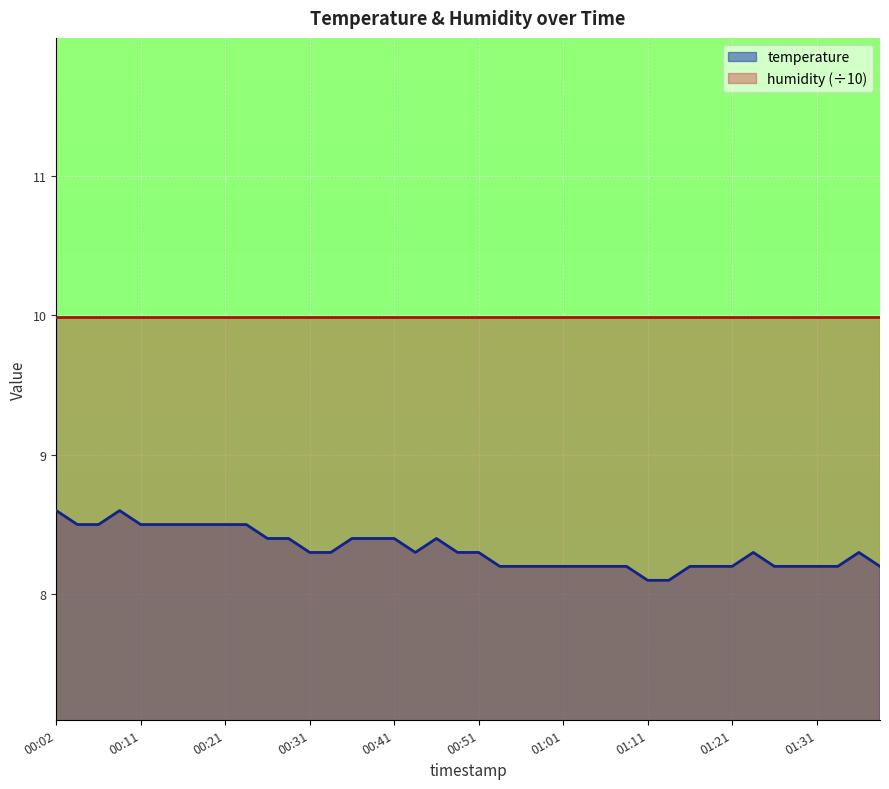

Count the number of categories in the chart.

40